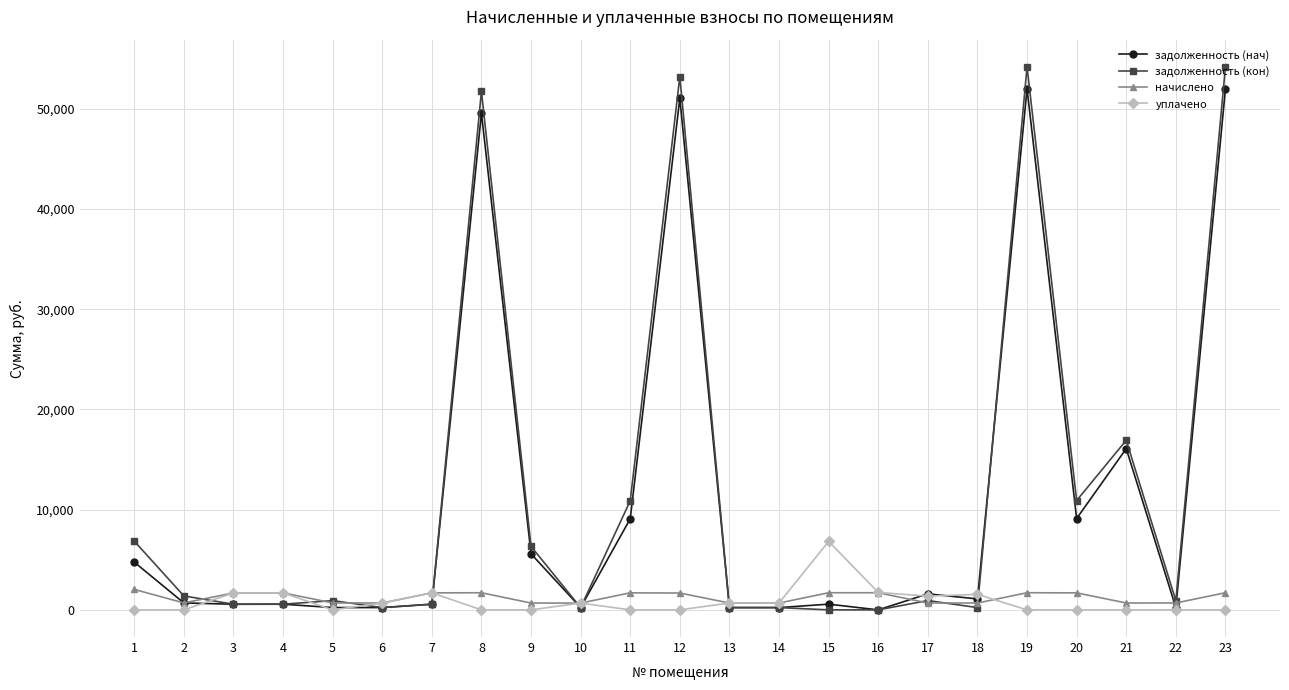

What is the maximum value shown in the chart?

54182.6